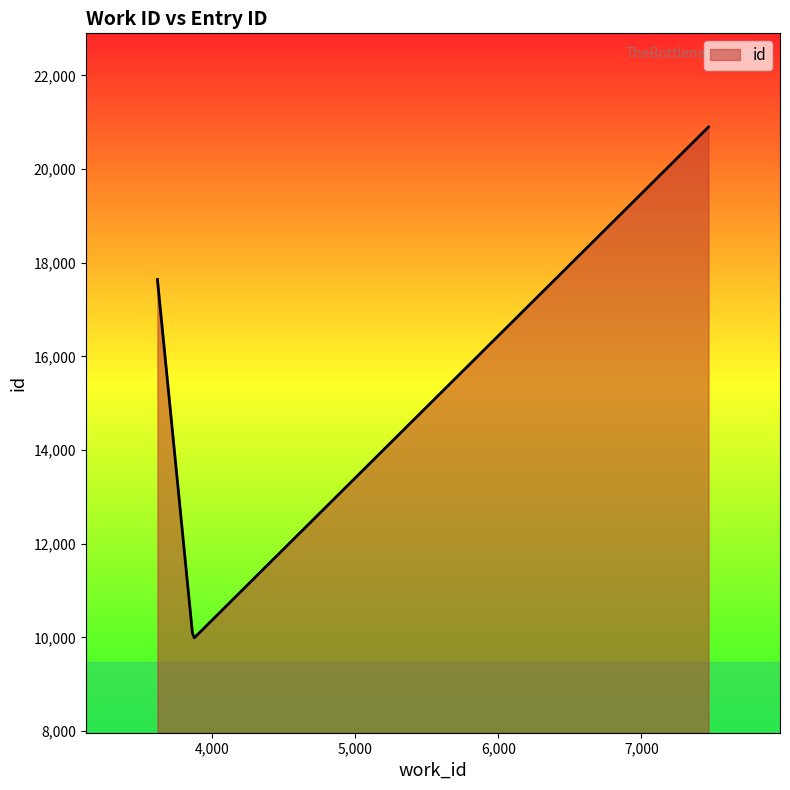

What is the average value?

15340.1